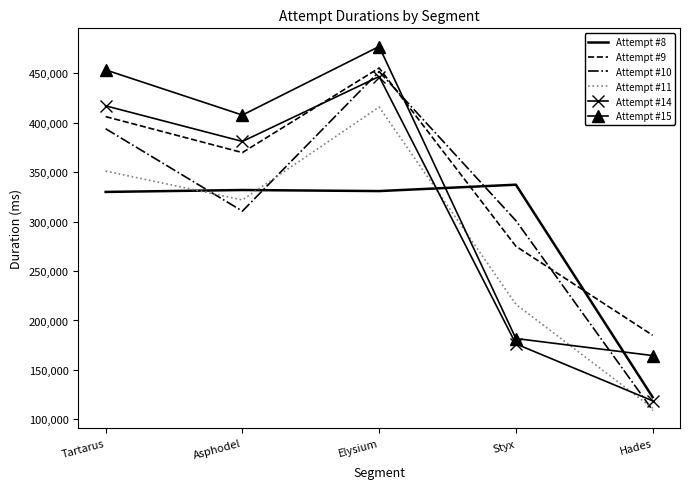

In Attempt #9, how many points are higher than both neighbors (excluding endpoints)?

1